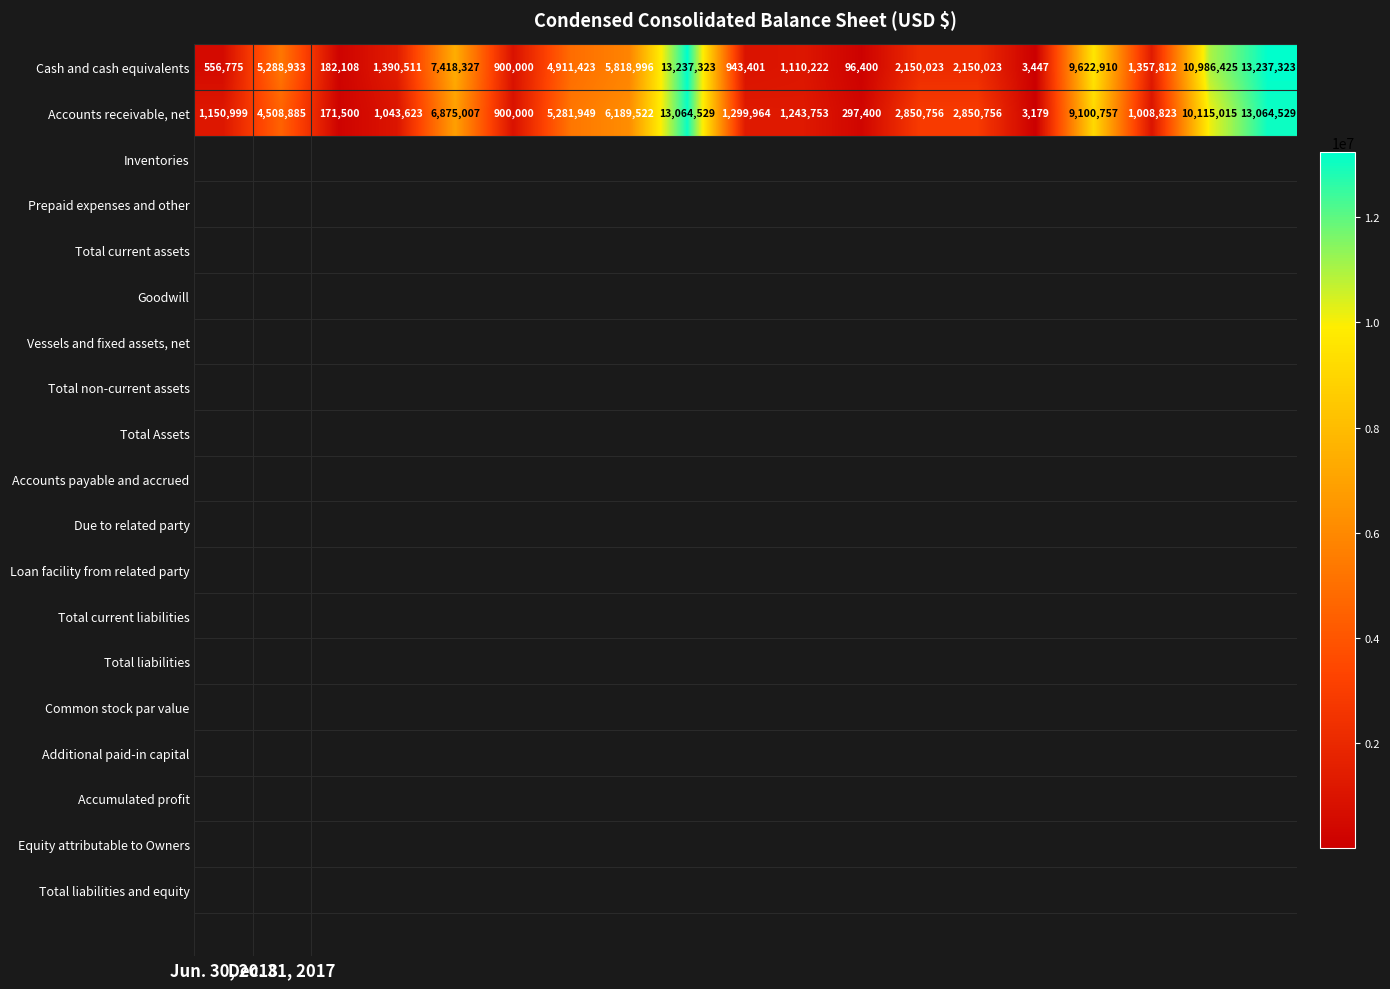

At how many categories does at least one series exceed 4729087?

8